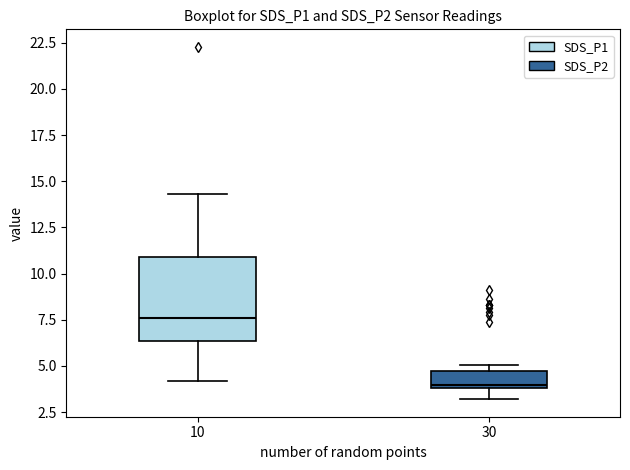

Where does the lower whisker of the box at x = 30 end on the y-axis? The values are not printed on the chart, so give them approximately, as read against the axis.

3.0